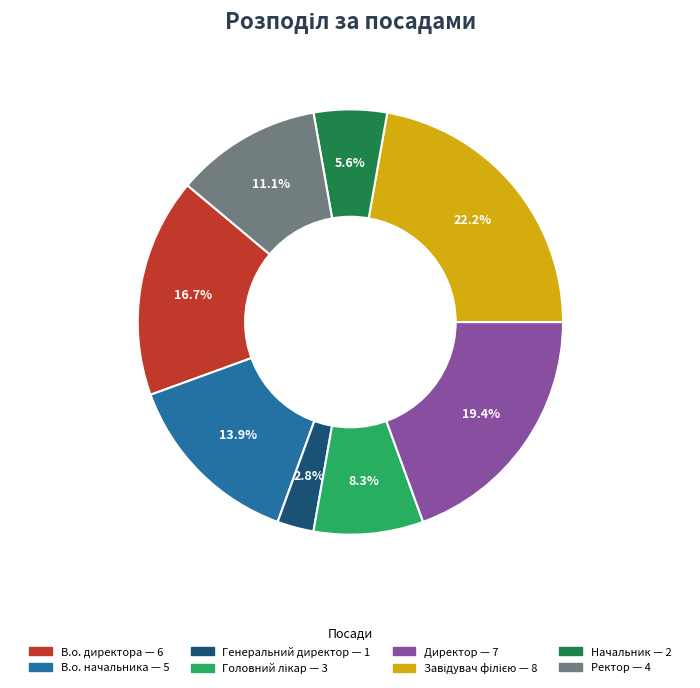

Do Начальник and Директор together represent more than half of the pie?

No